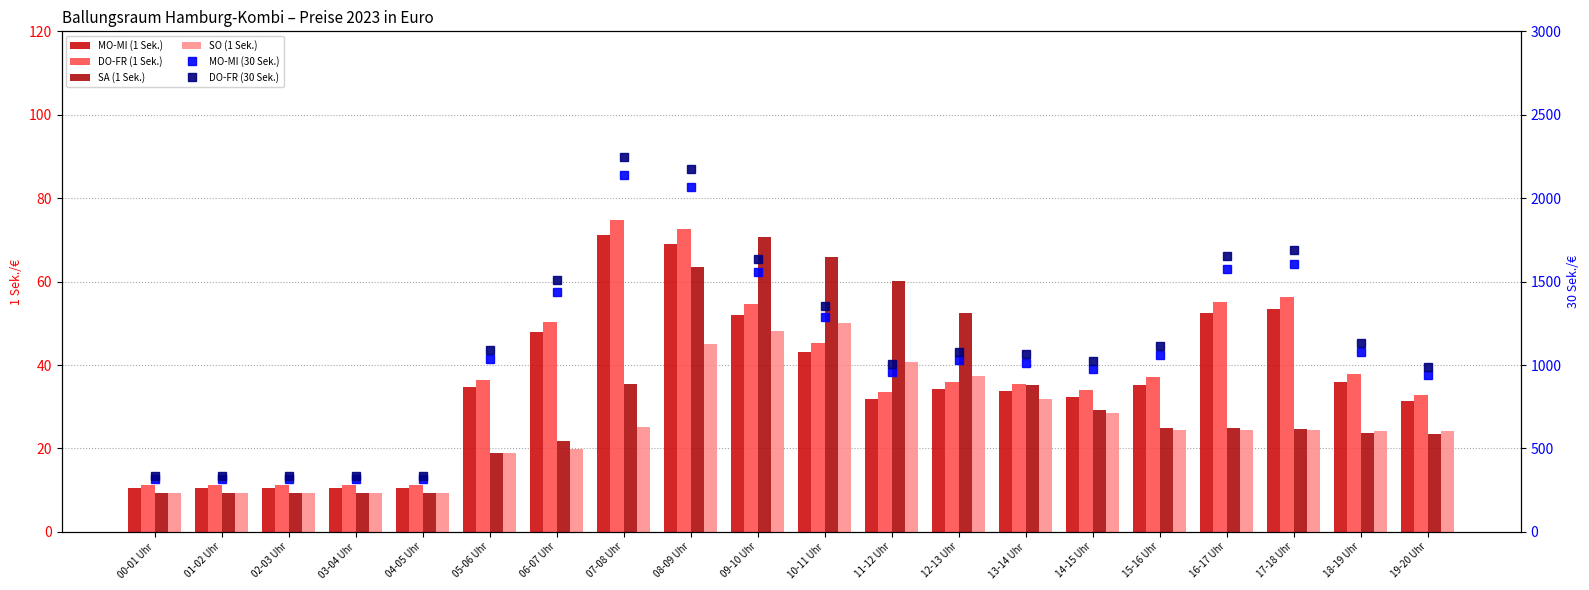

What is the maximum value shown in the chart?

2245.8